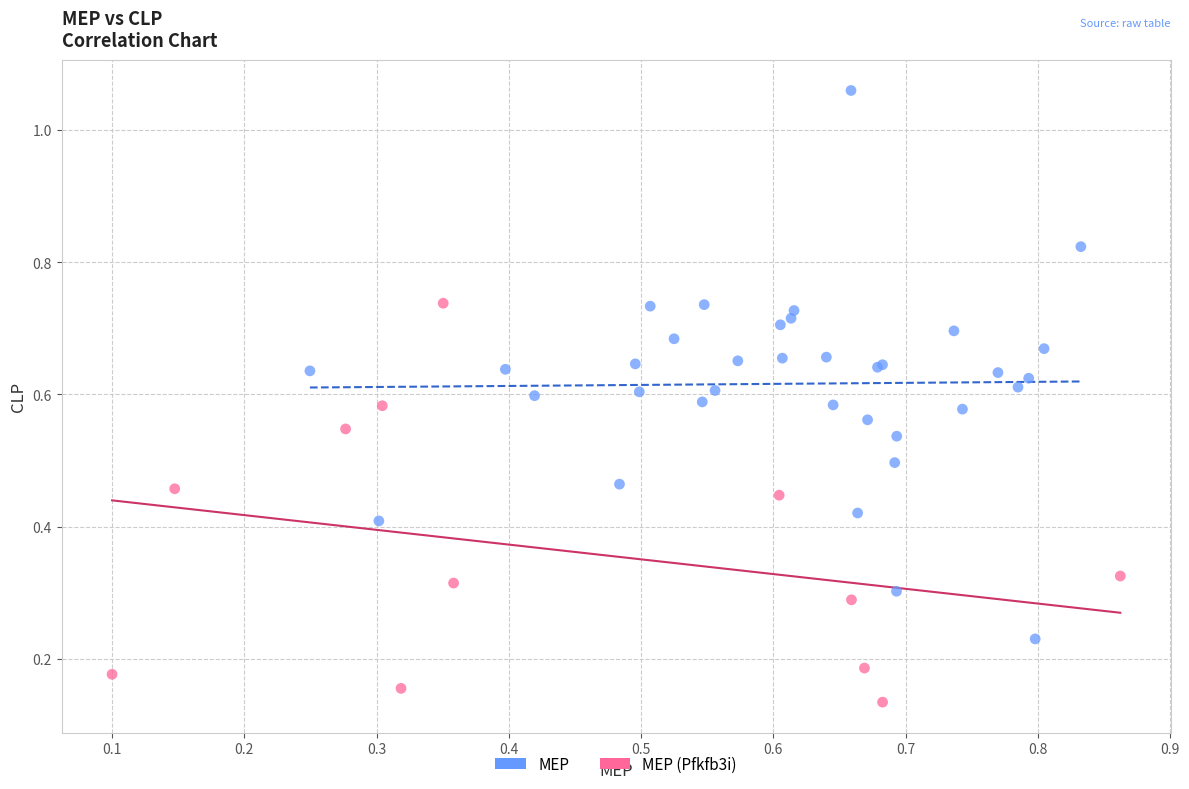

Which series has the largest Y range (max minus min)?

MEP